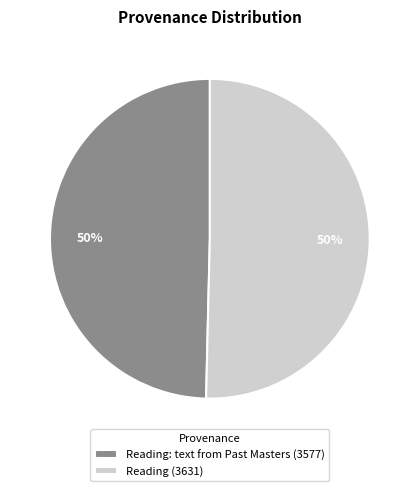

To the nearest percent, what percentage of the pie is Reading (3631)?

50%